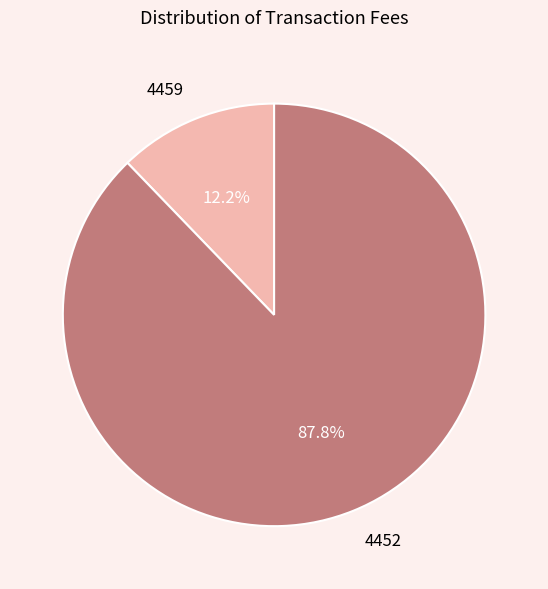

To the nearest percent, what is the difference between the largest and smallest slice percentages?

76%